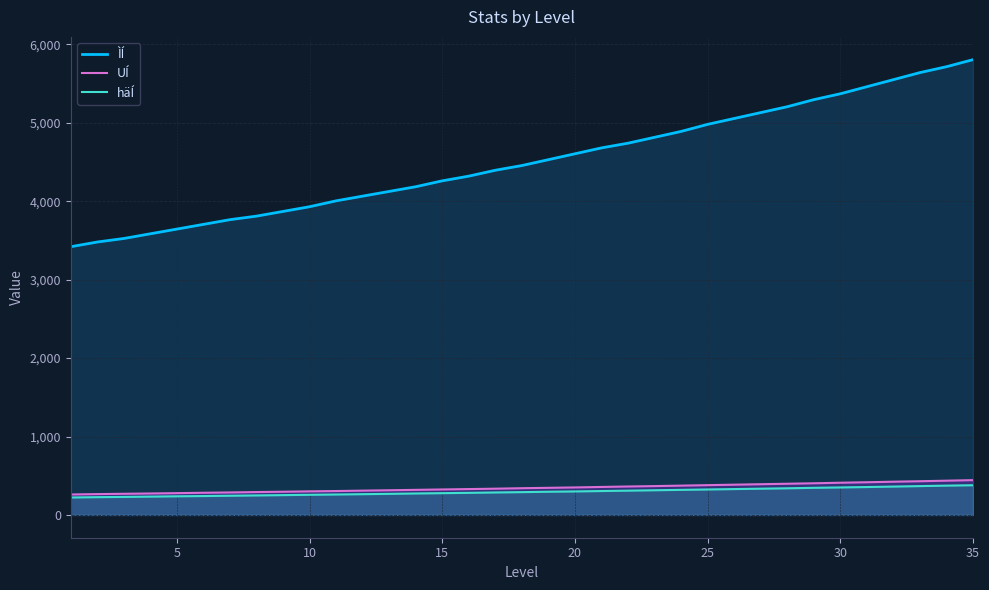

Which series has the largest total across all categories?

ÌÍ